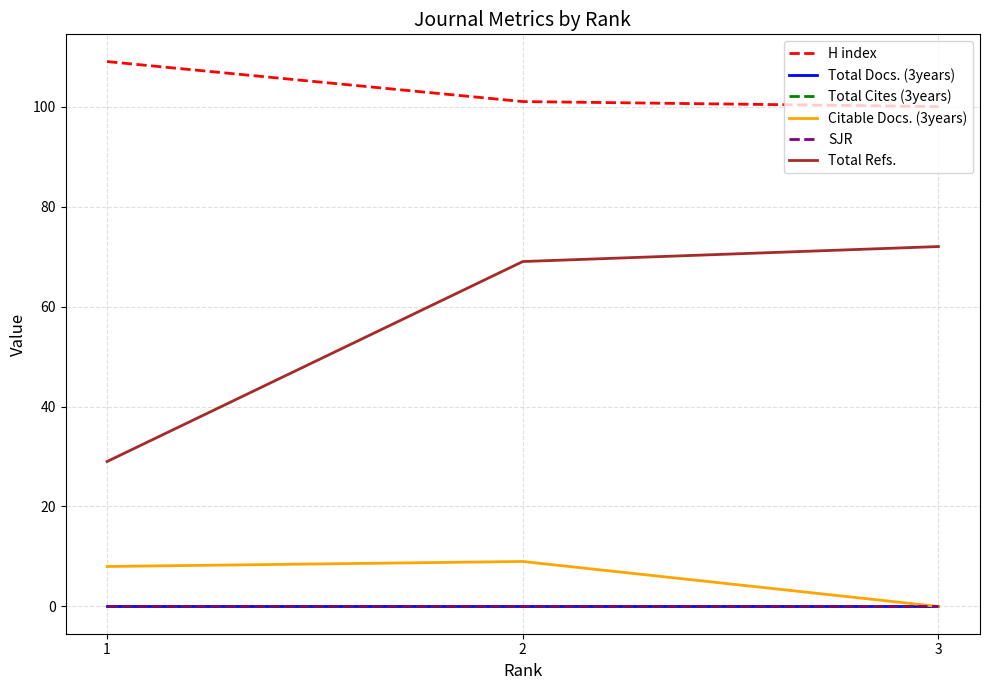

Is this an area chart (filled region under the line)?

No